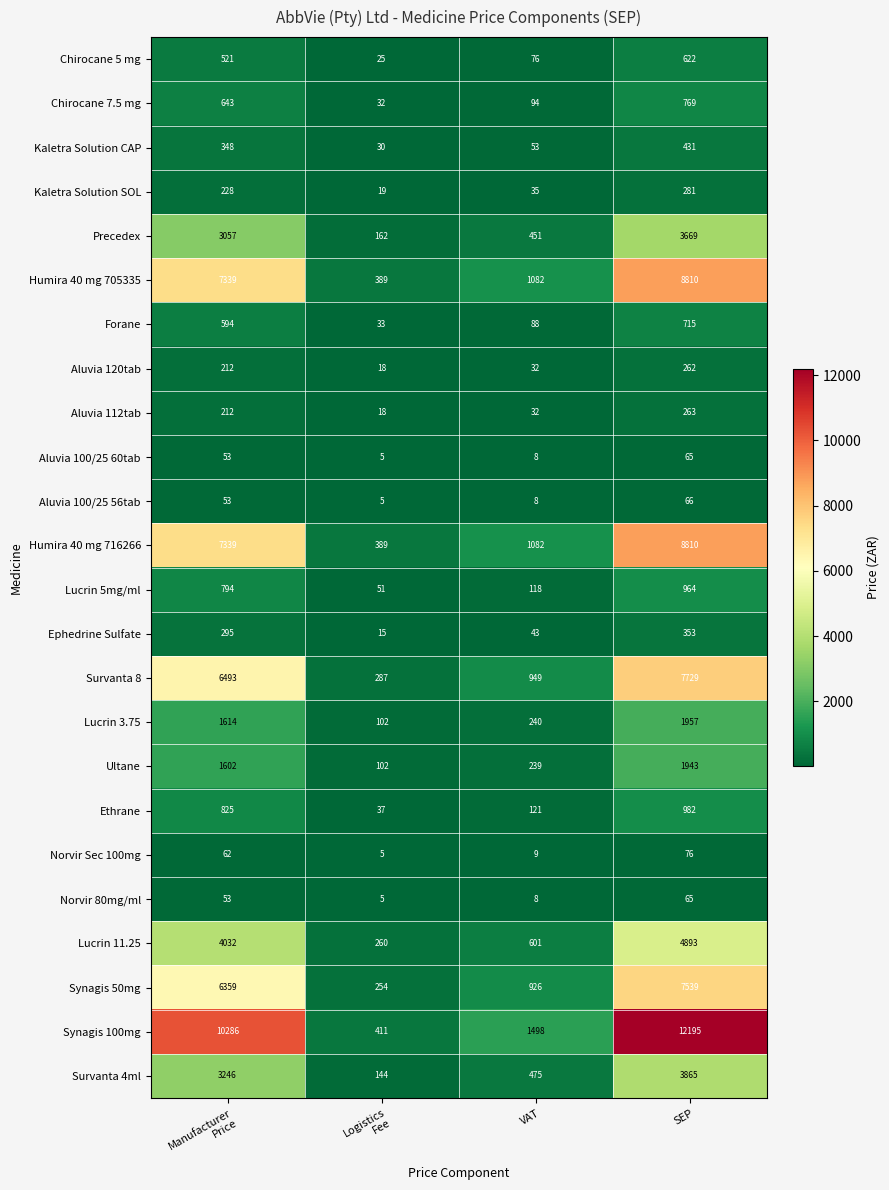

The value of Norvir 80mg/ml at SEP is 65. True or false?

True